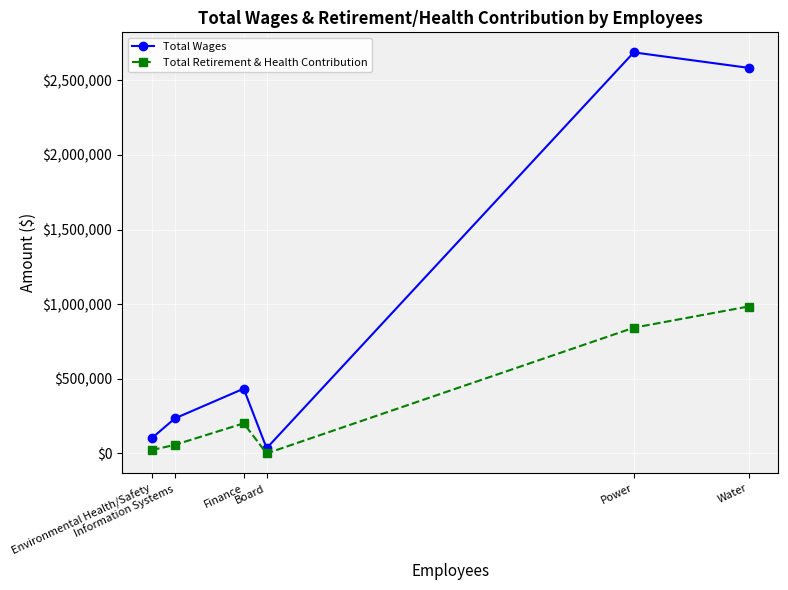

Which series has the largest range (max minus min)?

Total Wages